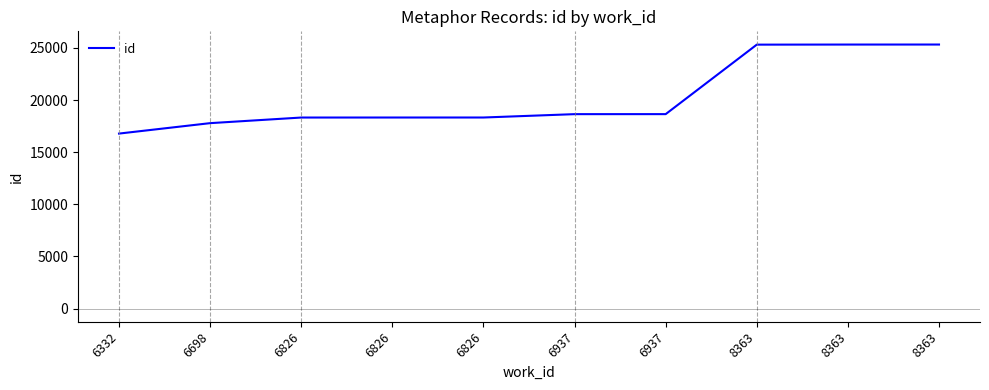

What is the sum of all values?

202843